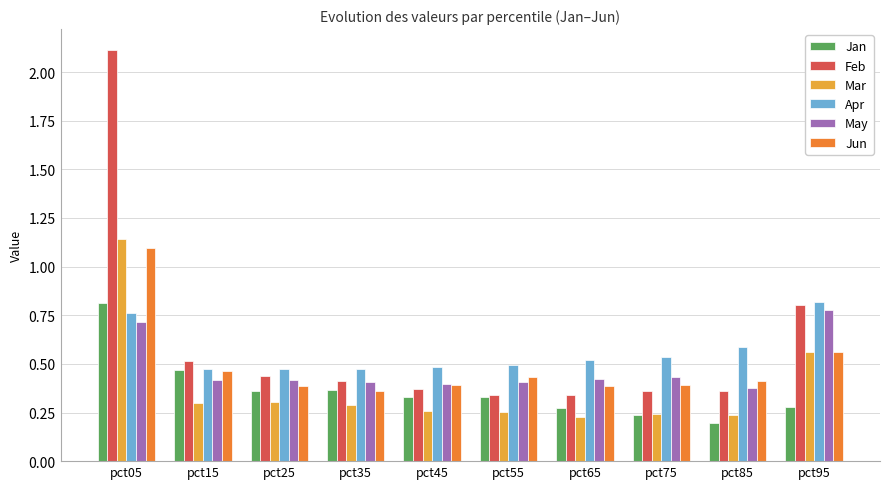

What is the total value across all series at pct25?

2.4